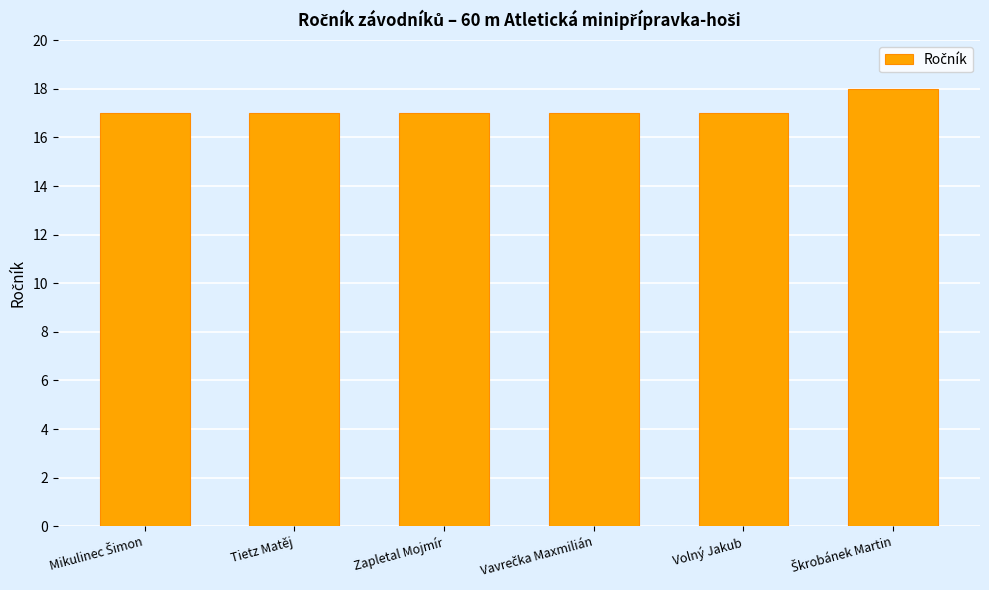

Count the number of categories in the chart.

6